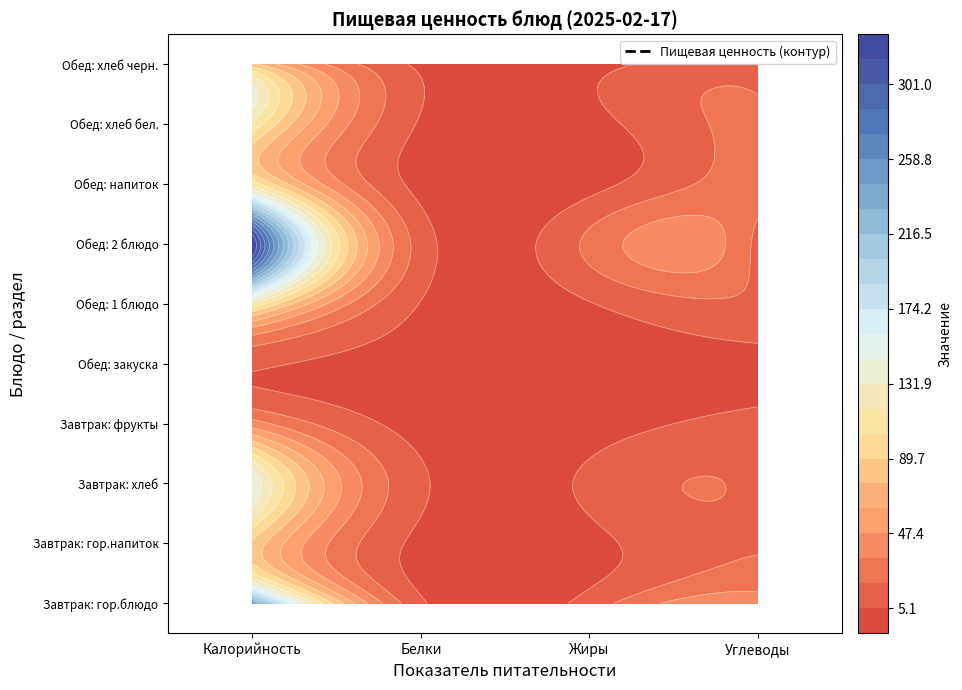

At which label does Обед: хлеб черн. first exceed 16?

Калорийность